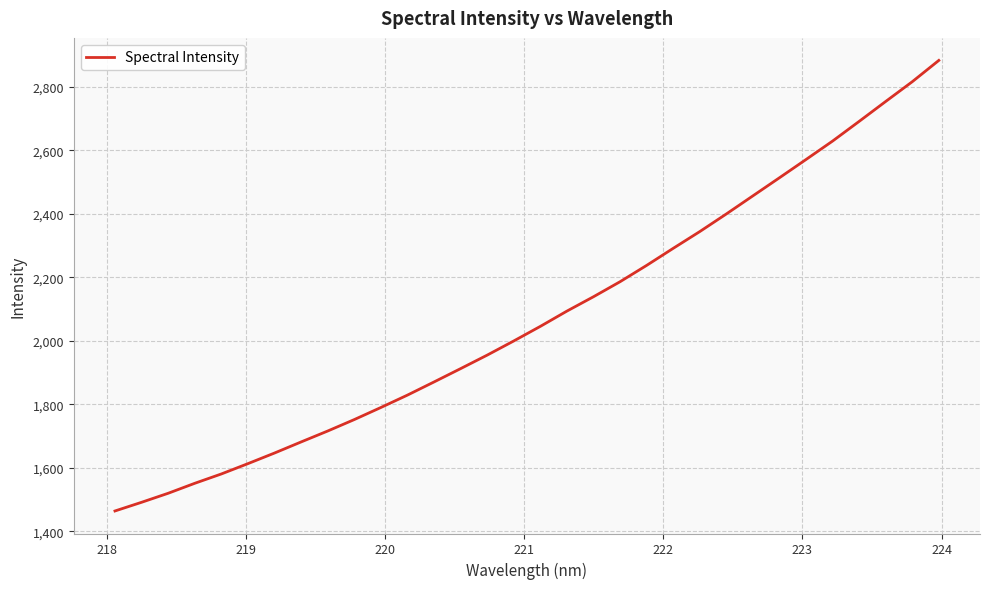

What is the difference between the maximum and minimum values?

1418.7